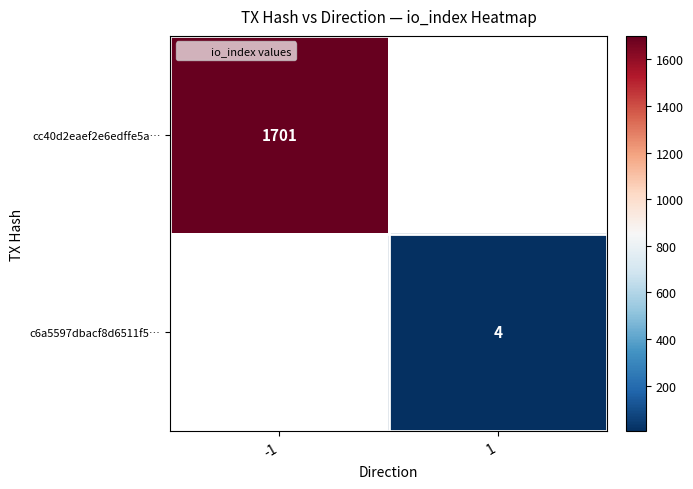

How many data points does each series have?

2